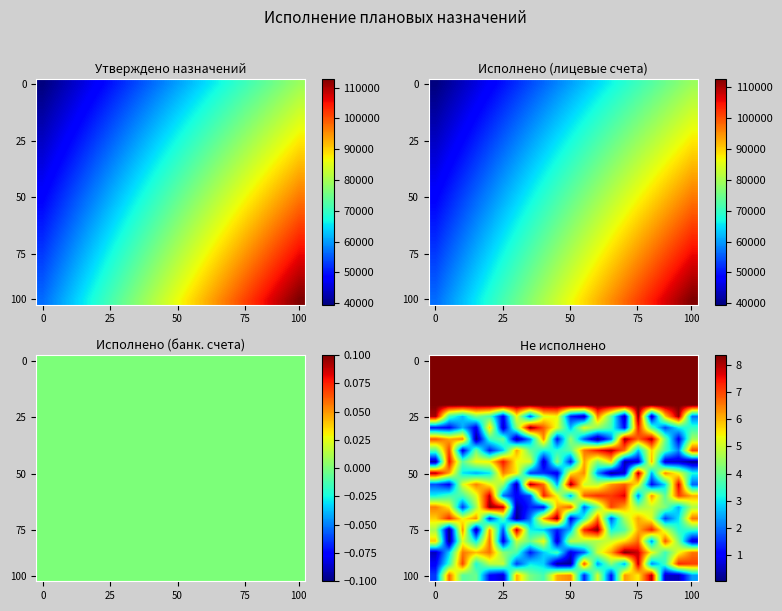

Between 14 and 8, which is larger?

14